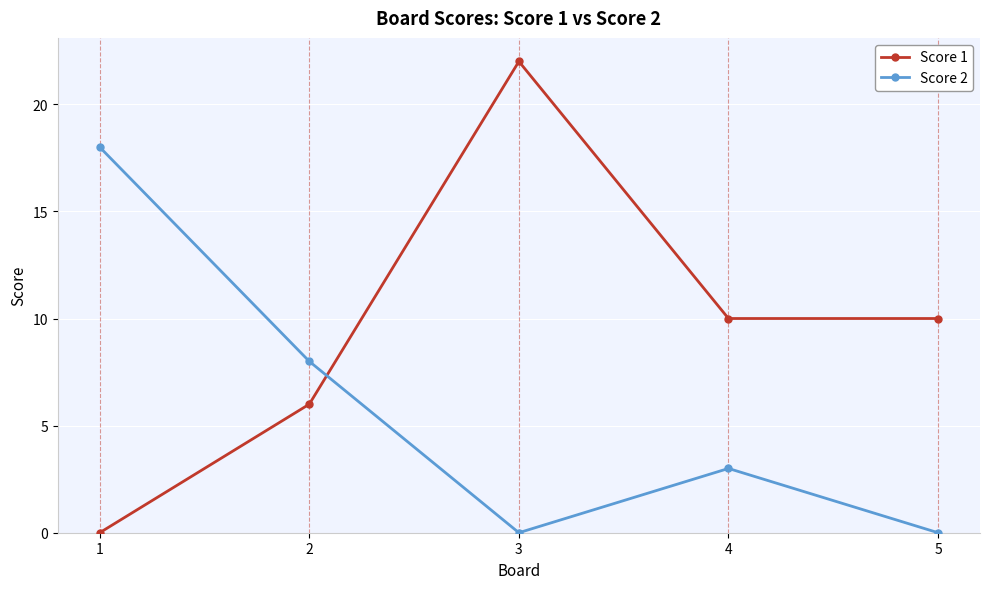

What is the value of the Score 2 point at the 1st from the left?

18